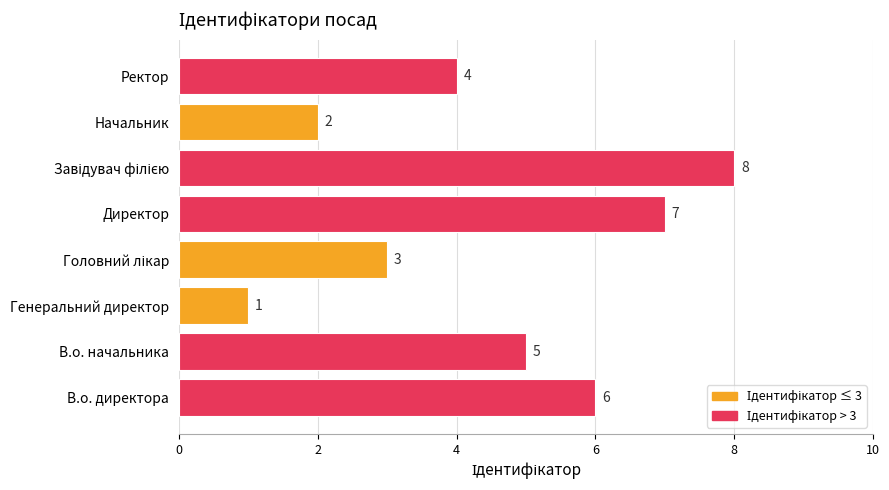

What is the change in value from Генеральний директор to Ректор?

+3